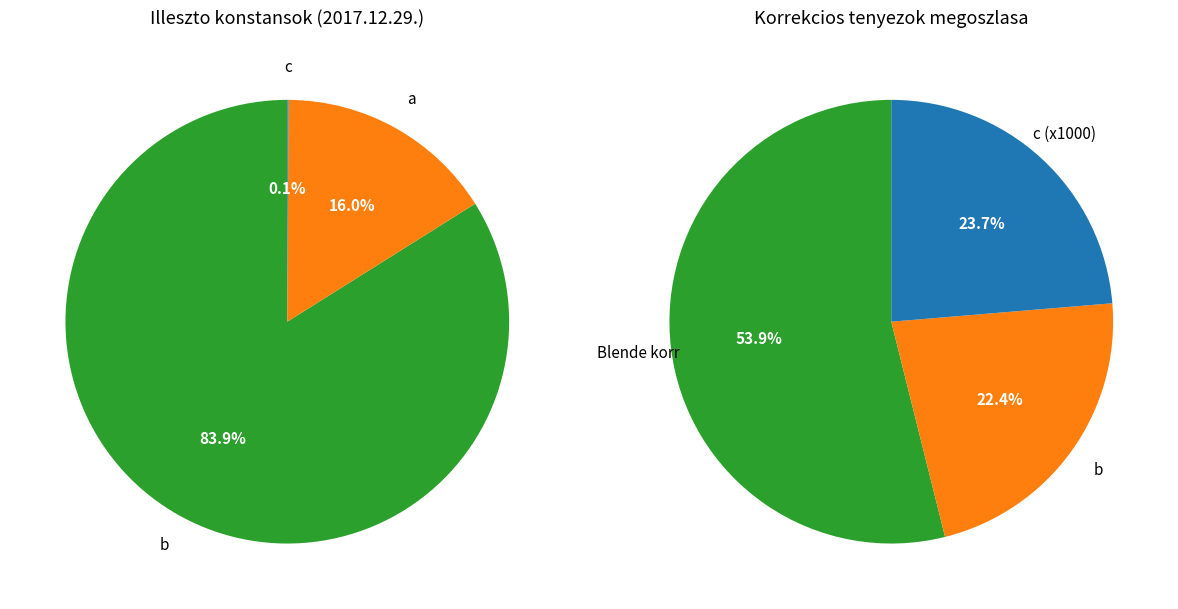

Count the number of slices in the pie.

3